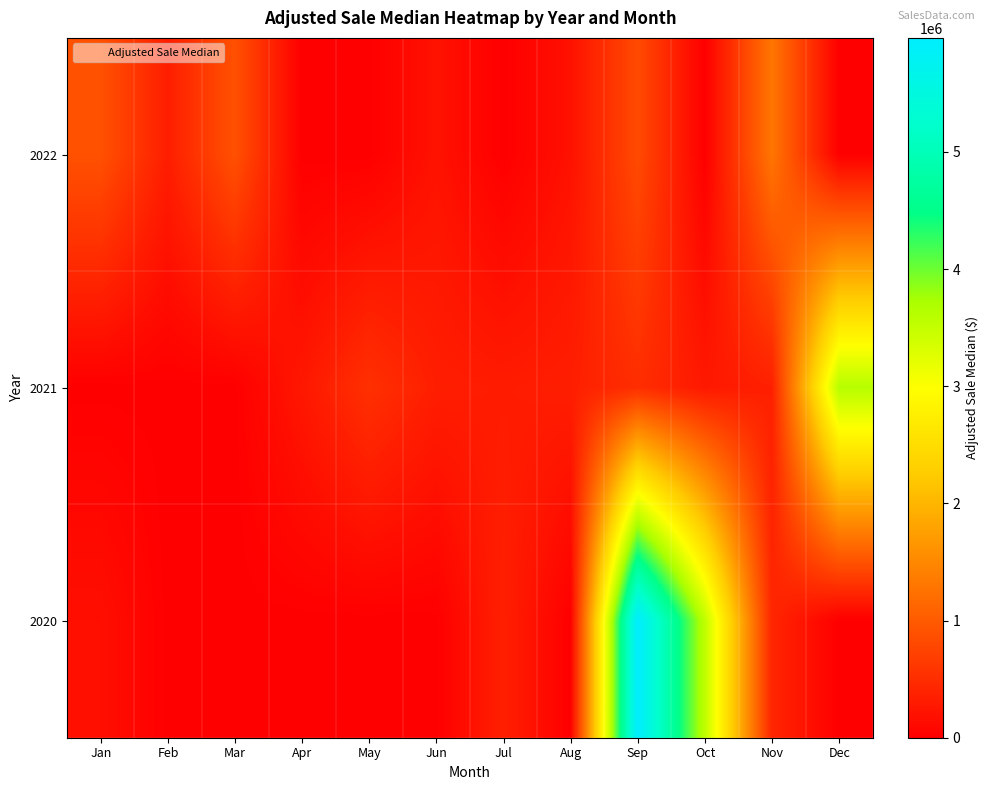

At Feb, list the series in order from smallest to largest.

2021, 2020, 2022